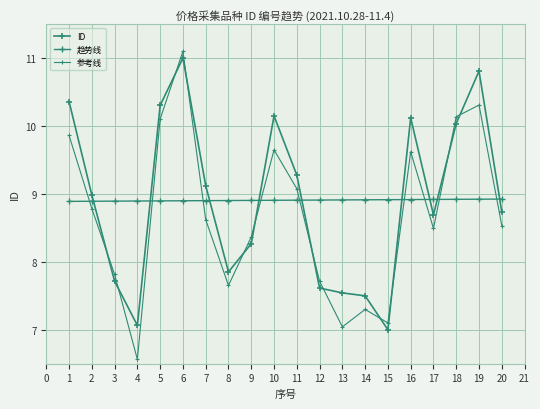

Reading right to left, transcribe all the data shown in this chart.

ID: 8.7	10.8	10.0	8.7	10.1	7.0	7.5	7.5	7.6	9.3	10.1	8.3	7.9	9.1	11.0	10.3	7.1	7.7	9.0	10.4
趋势线: 8.9	8.9	8.9	8.9	8.9	8.9	8.9	8.9	8.9	8.9	8.9	8.9	8.9	8.9	8.9	8.9	8.9	8.9	8.9	8.9
参考线: 8.5	10.3	10.1	8.5	9.6	7.1	7.3	7.0	7.7	9.1	9.6	8.4	7.7	8.6	11.1	10.1	6.6	7.8	8.8	9.9